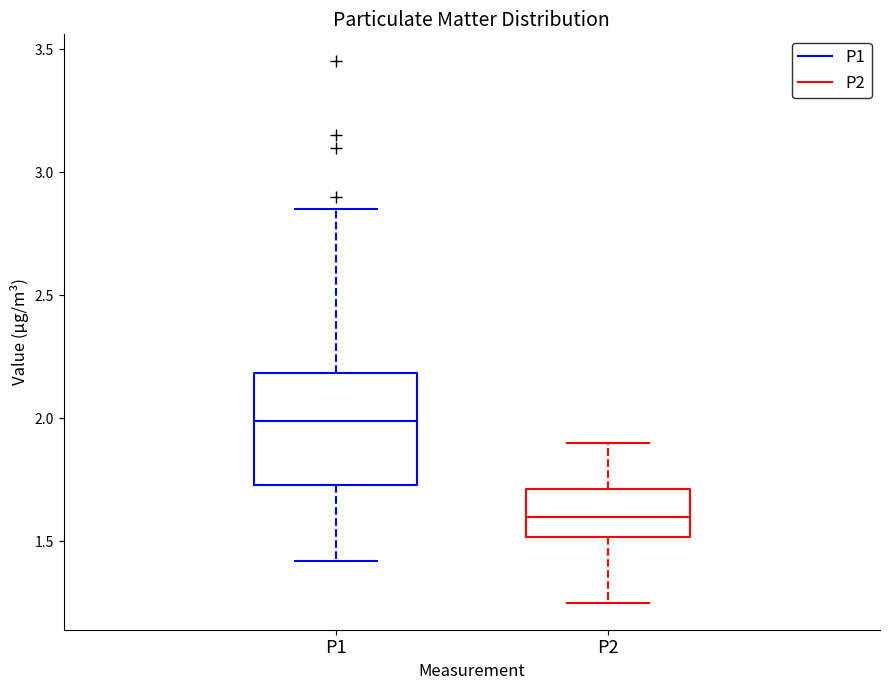

Which box's median line is the lowest?

P2